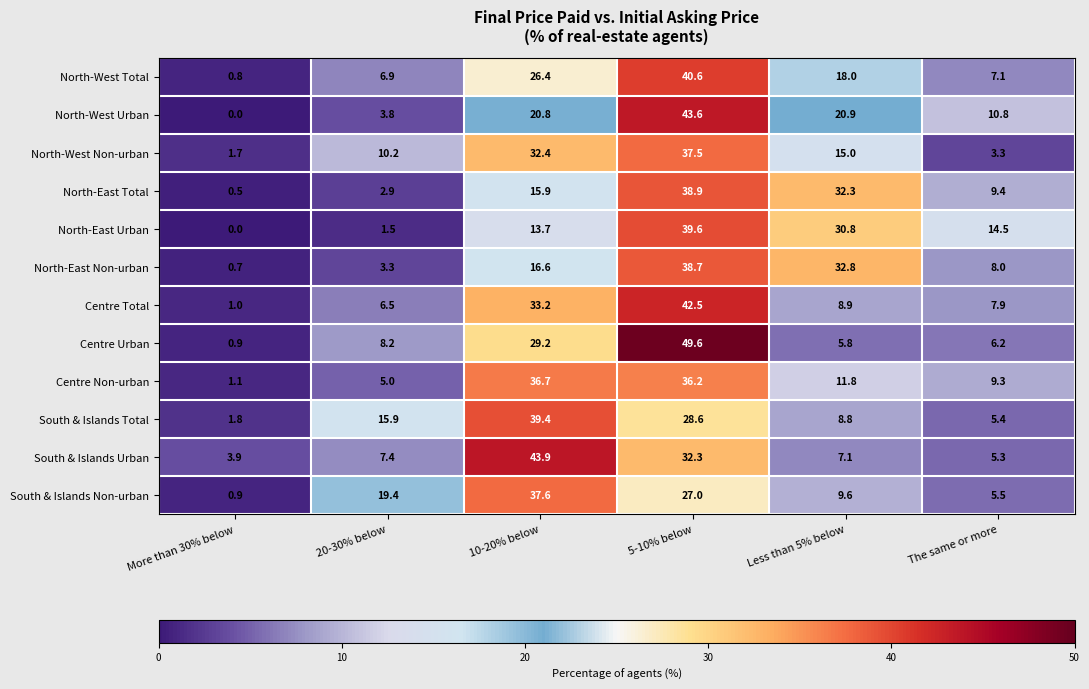

At how many categories does at least one series exceed 28?

3